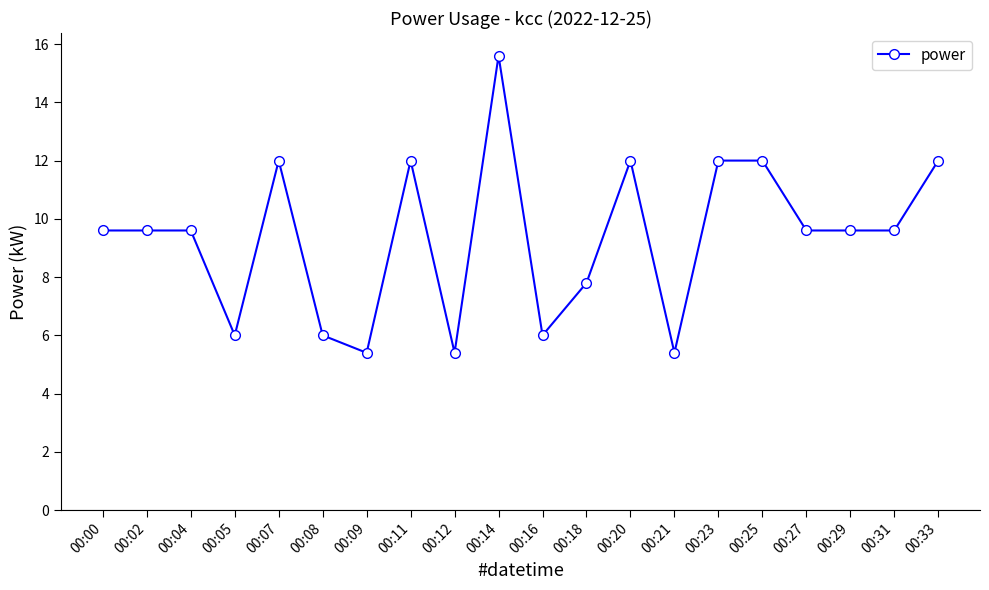

What is the value of the 12th point from the left?

7.8